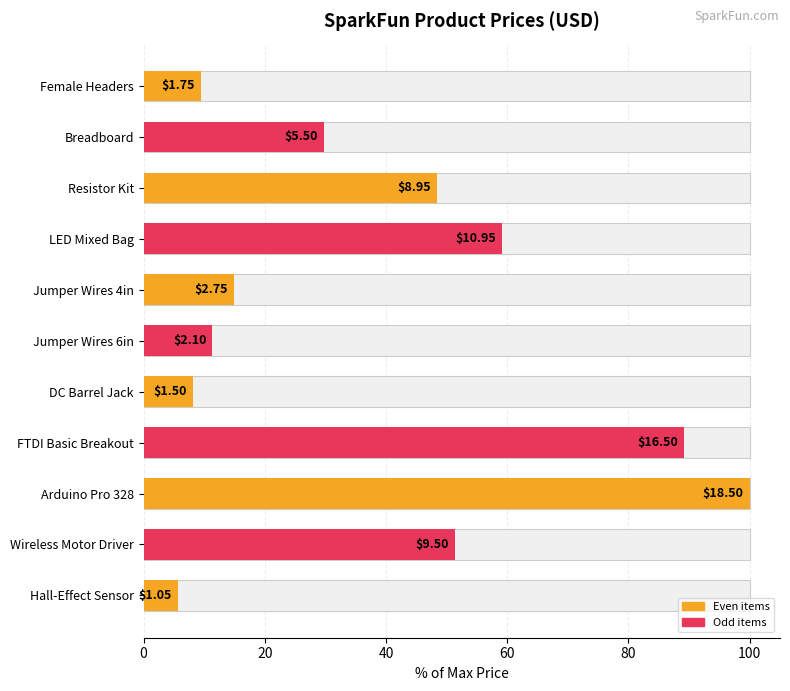

What is the sum of all values?

427.3